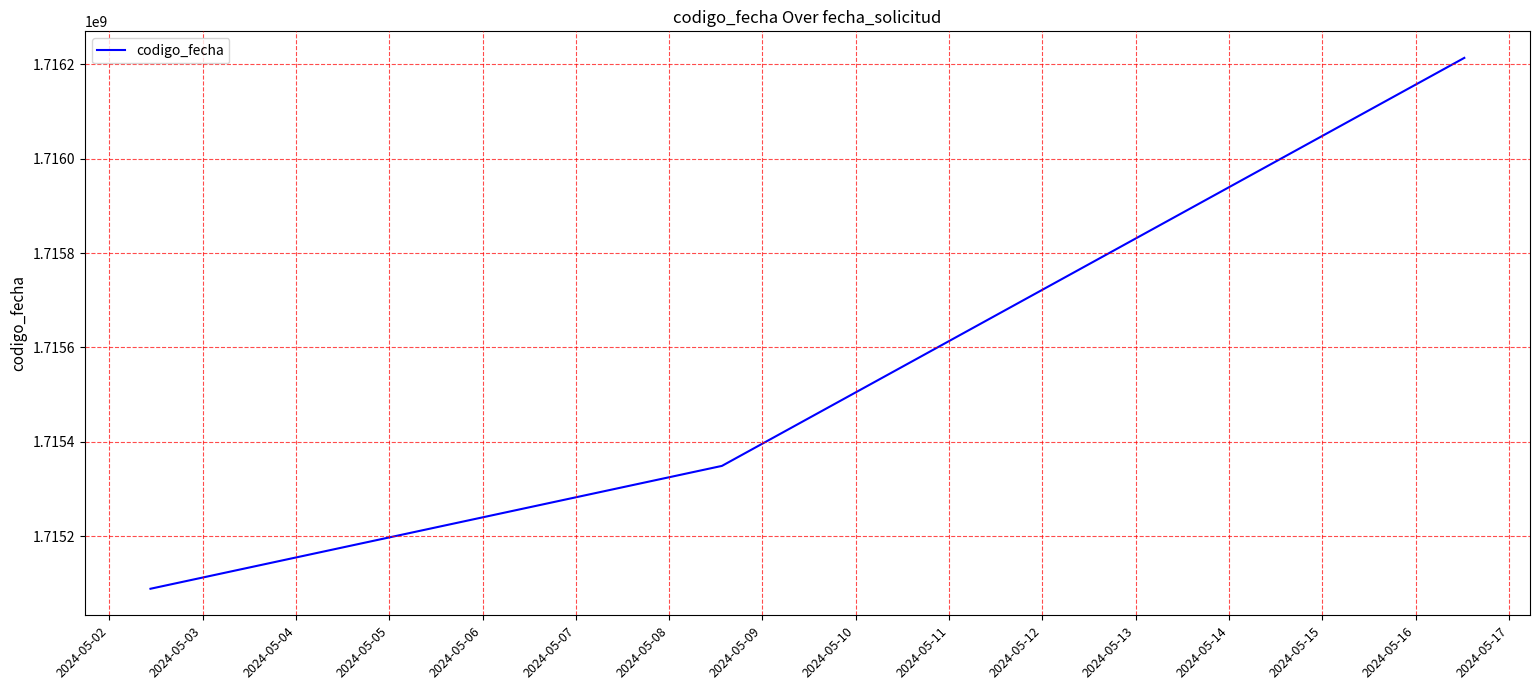

What is the greatest value displayed?

1716213821